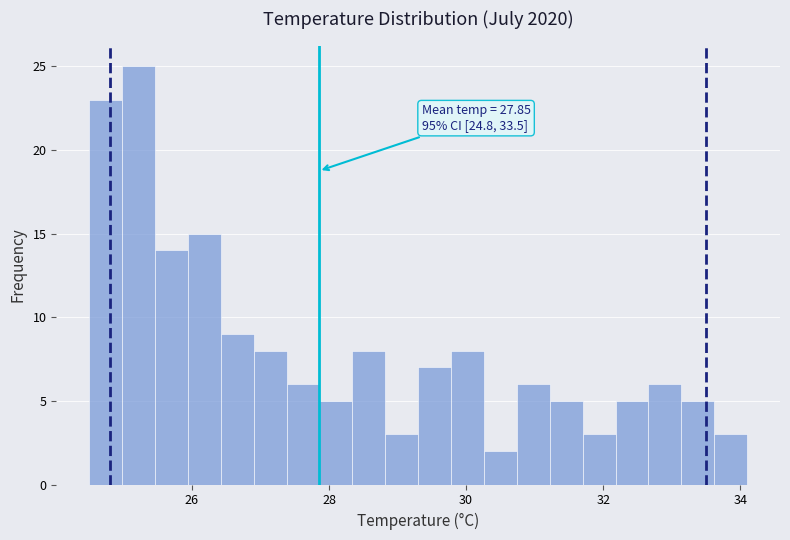

Read against the x-axis, roughly where is the centre of the tallest bar?

25.2